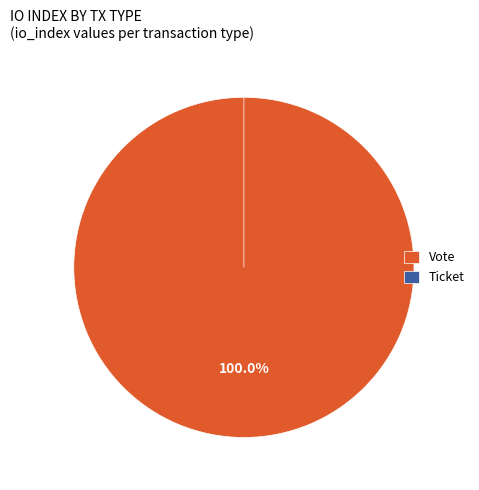

What is the change in value from Vote to Ticket?

-1